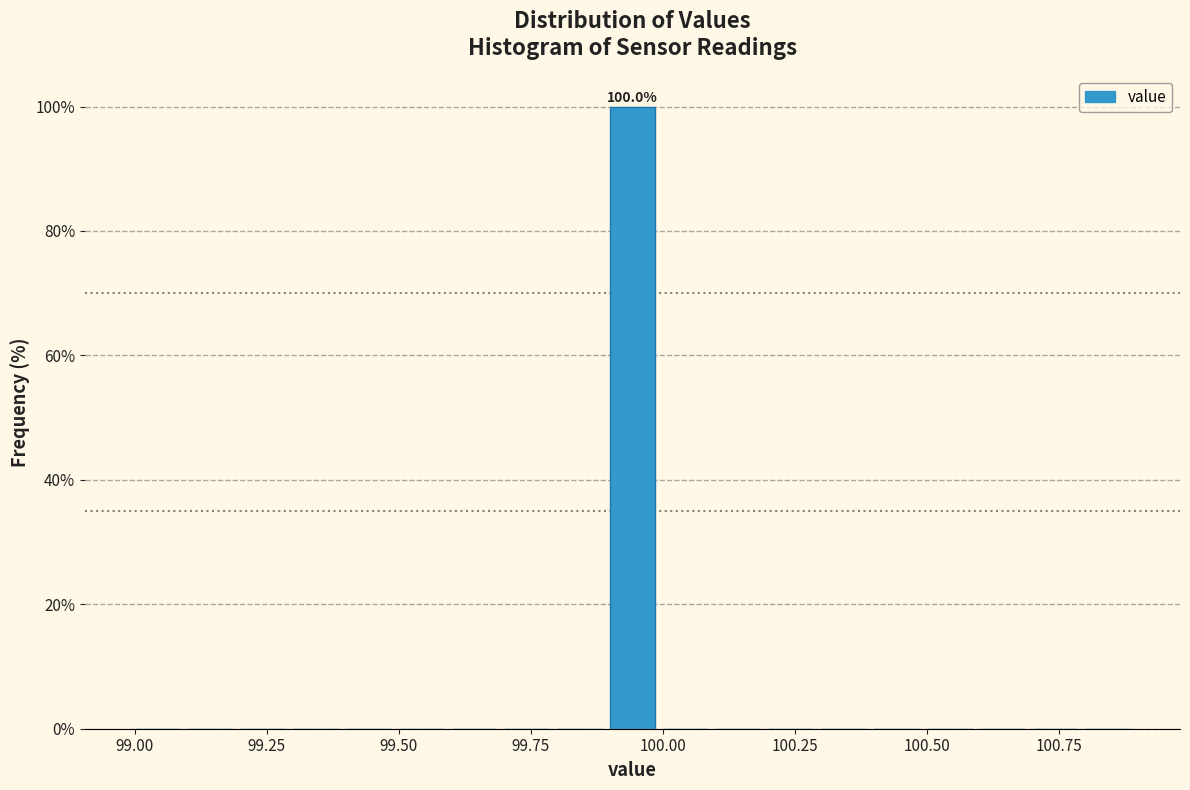

Read against the x-axis, roughly where is the centre of the tallest bar?

99.95